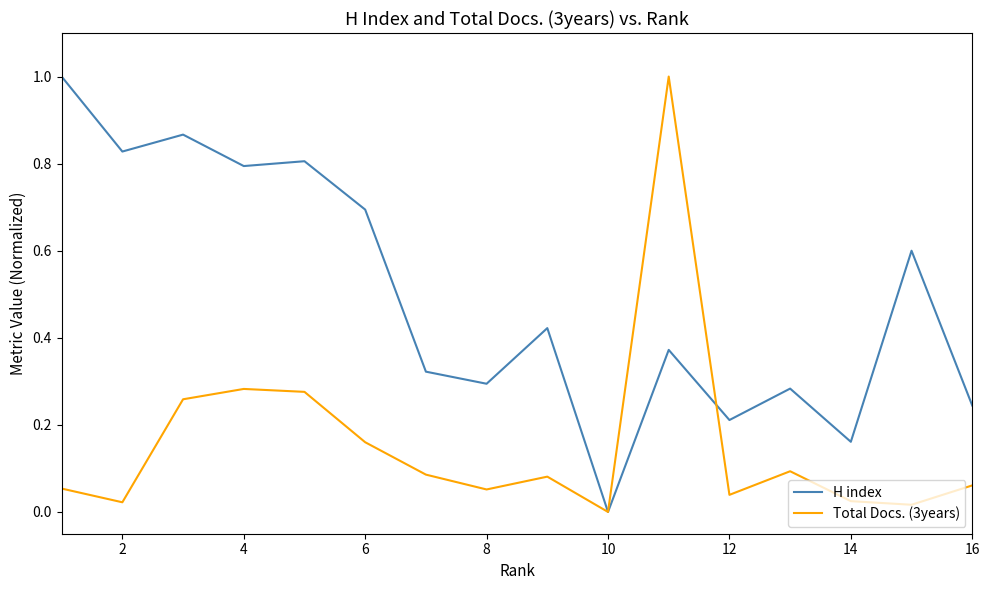

What is the highest value of the Total Docs. (3years) series?

1.0